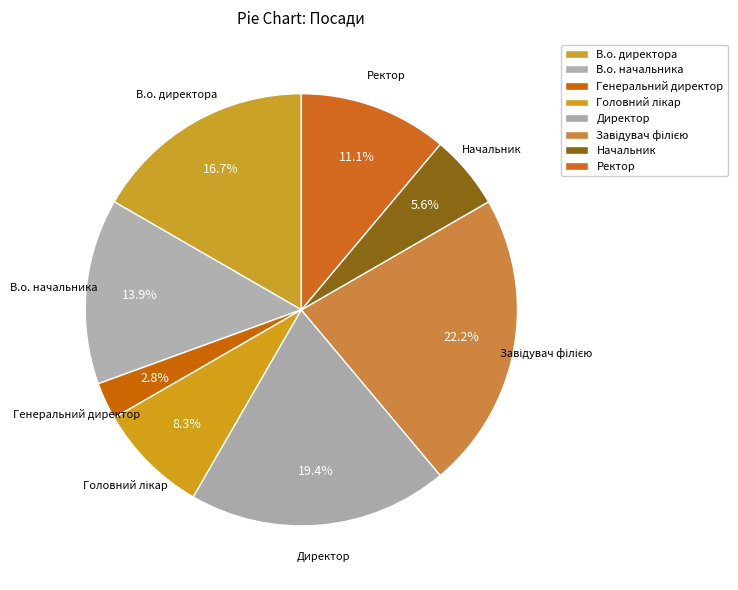

Between В.о. директора and Директор, which is larger?

Директор